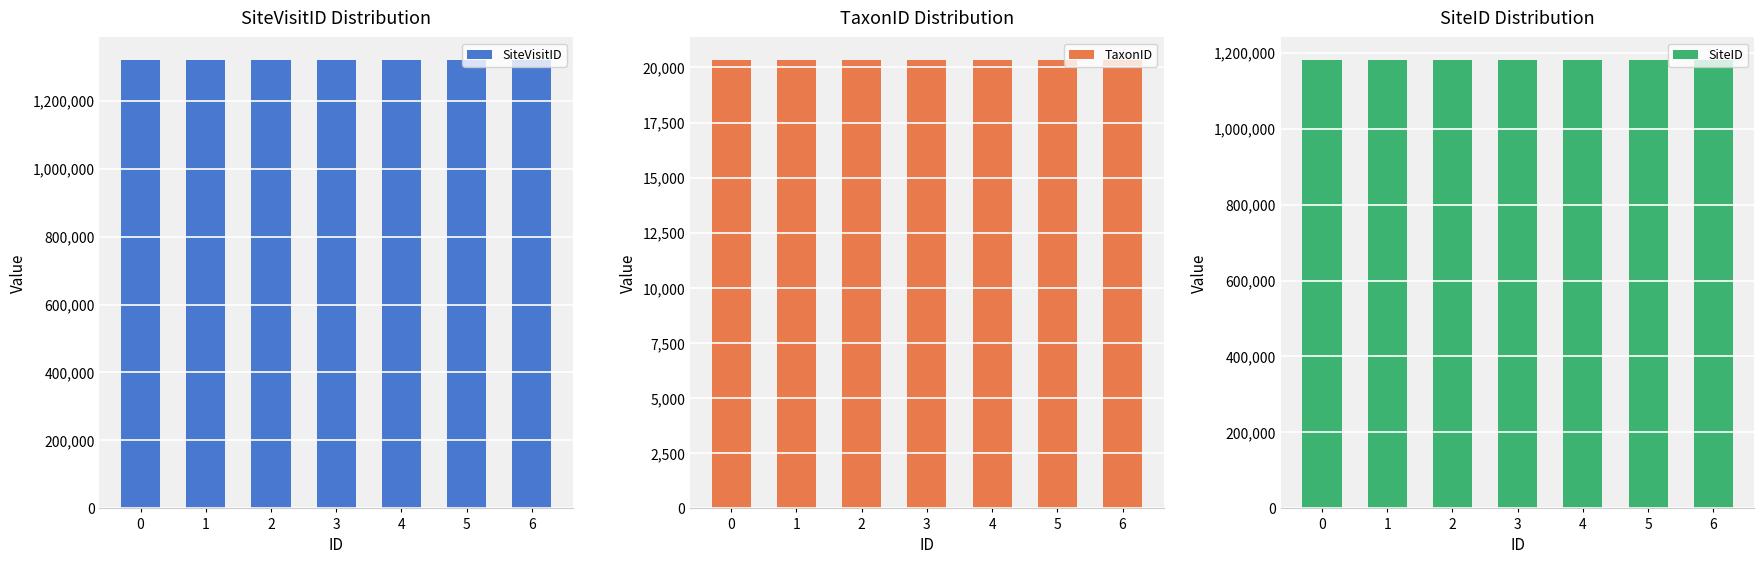

What is the sum of all SiteVisitID values?

9239774